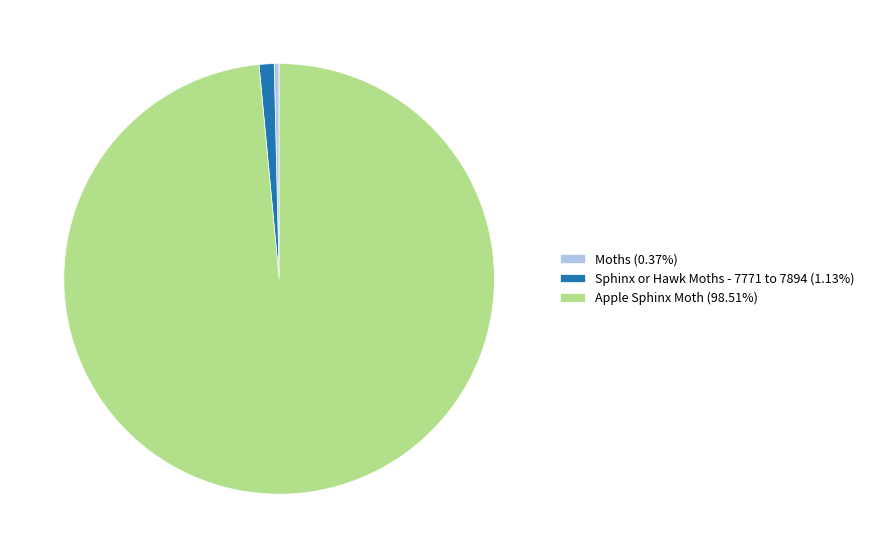

Does Apple Sphinx Moth account for over 50% of the chart?

Yes